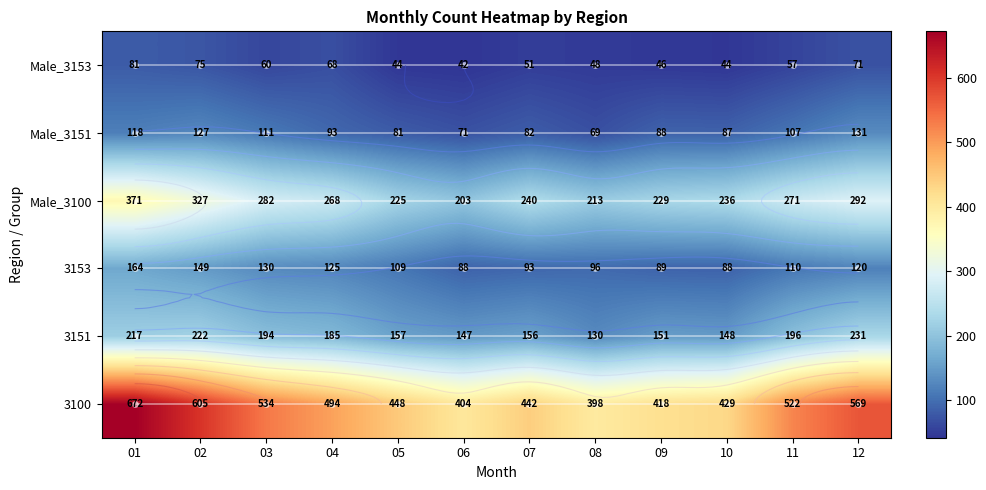

True or false: Male_3153 has a value of 2 at 09.

False